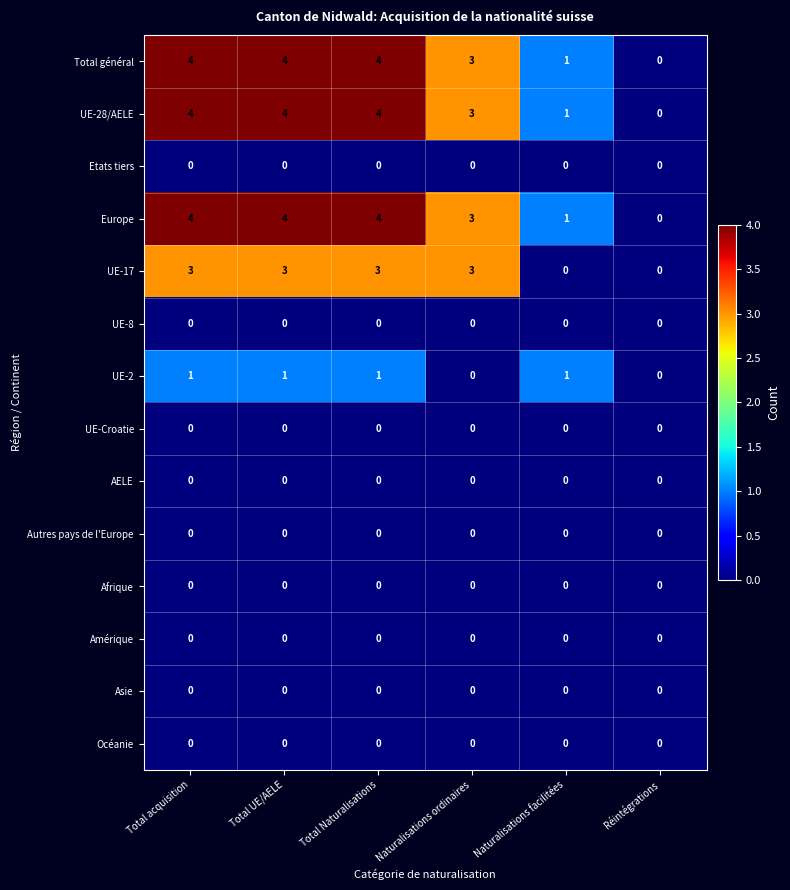

How many UE-2 values are between 0 and 1?

6